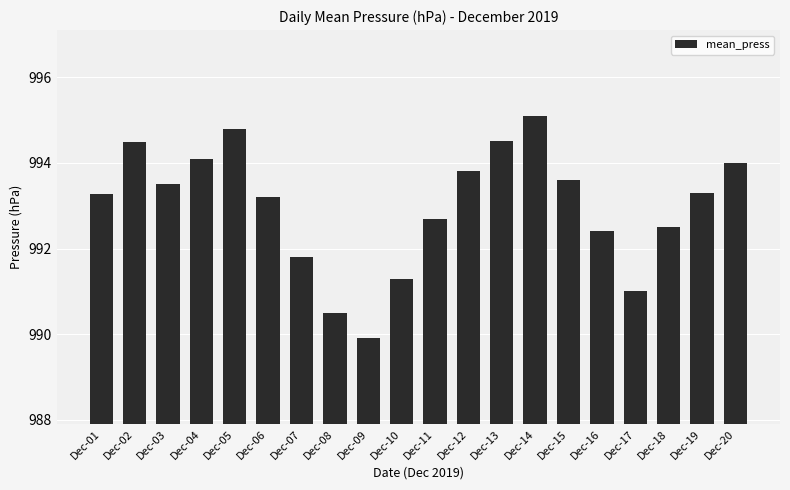

How many values are below 993?

8